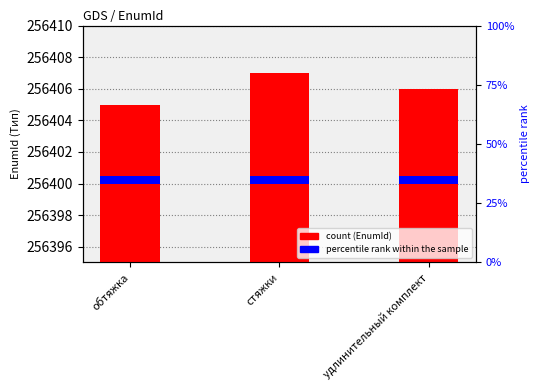

At which label does the data first exceed 256406?

стяжки